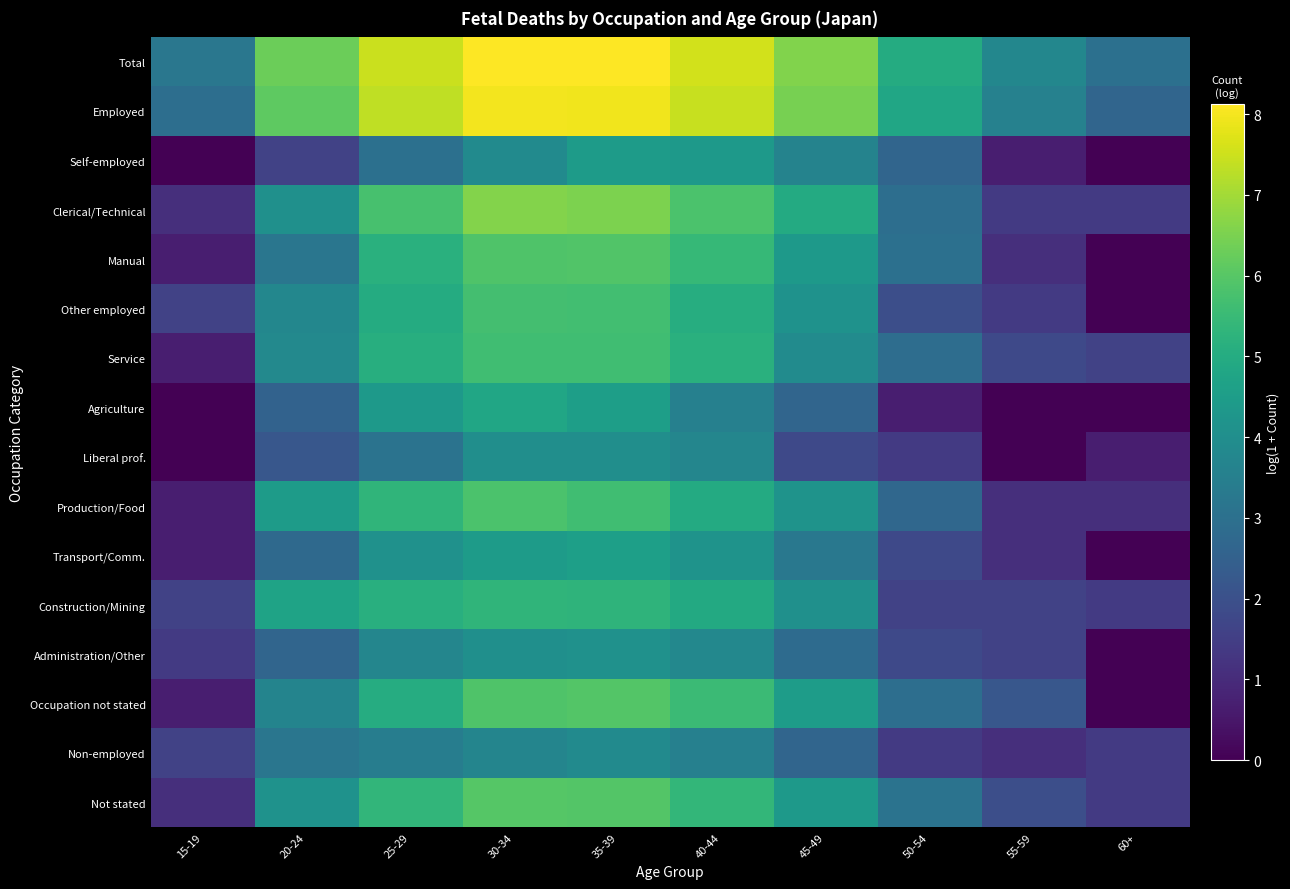

At which category does the chart reach its minimum across all series?

15-19